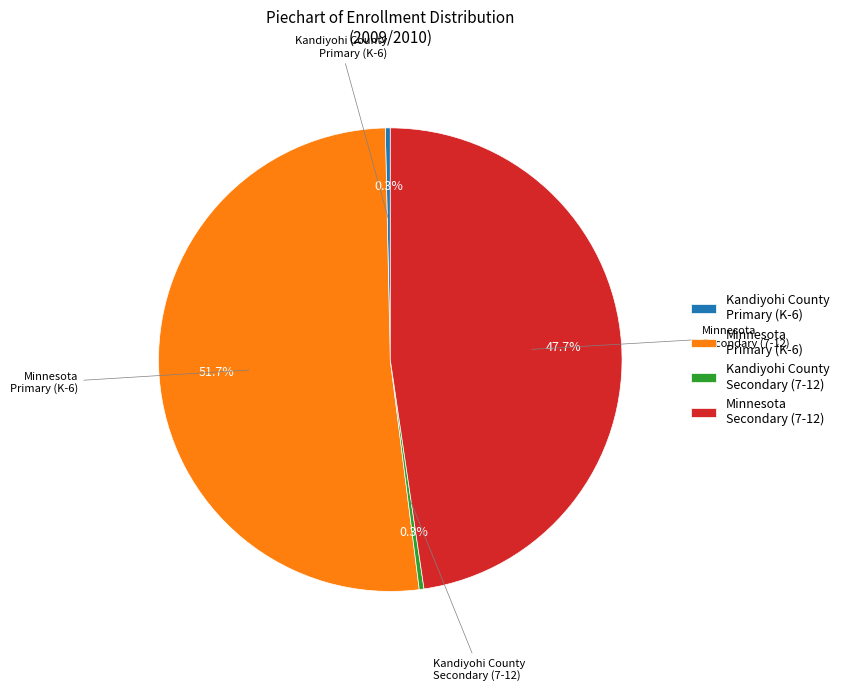

True or false: Minnesota Primary (K-6) accounts for 45% of the total.

False